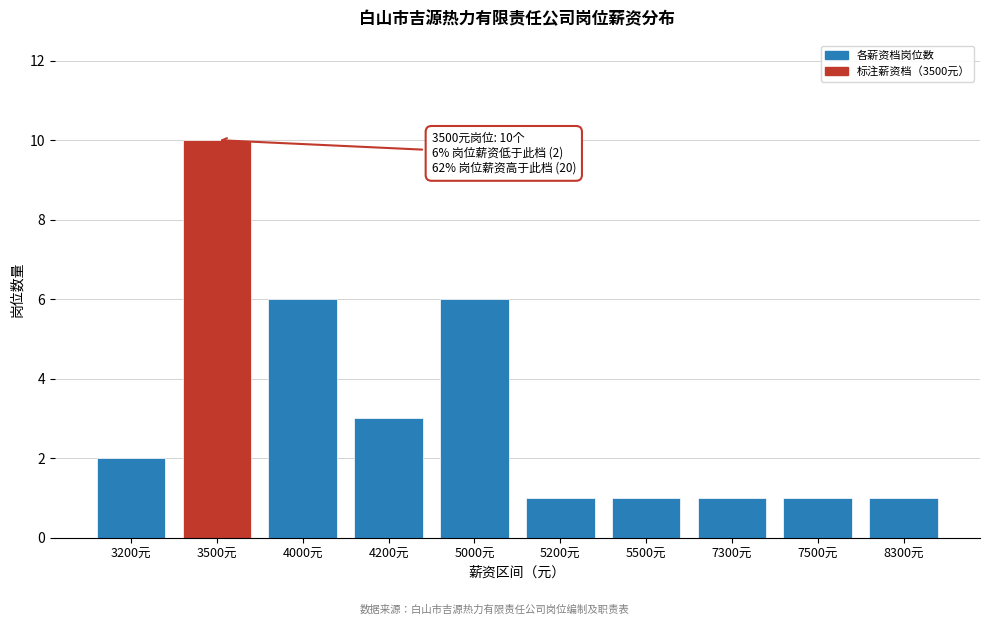

Reading right to left, extract all data points from this chart.

1	1	1	1	1	6	3	6	10	2